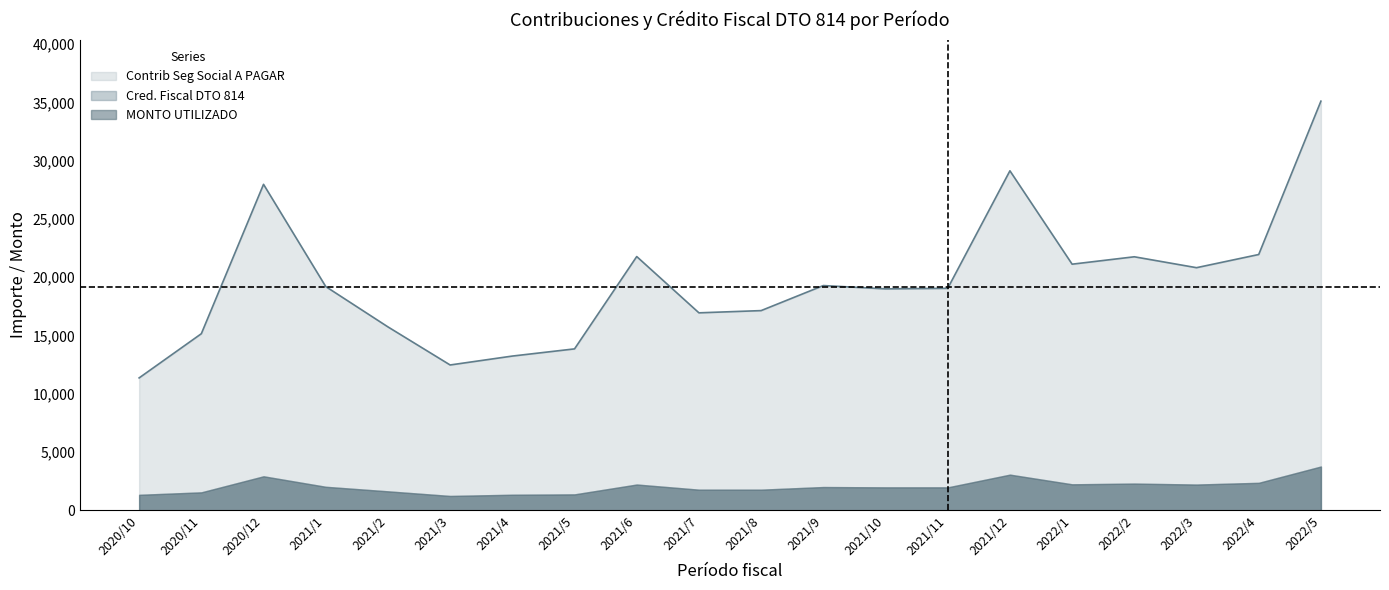

What are all the series names shown in the legend?

Contrib Seg Social A PAGAR, Cred. Fiscal DTO 814, MONTO UTILIZADO